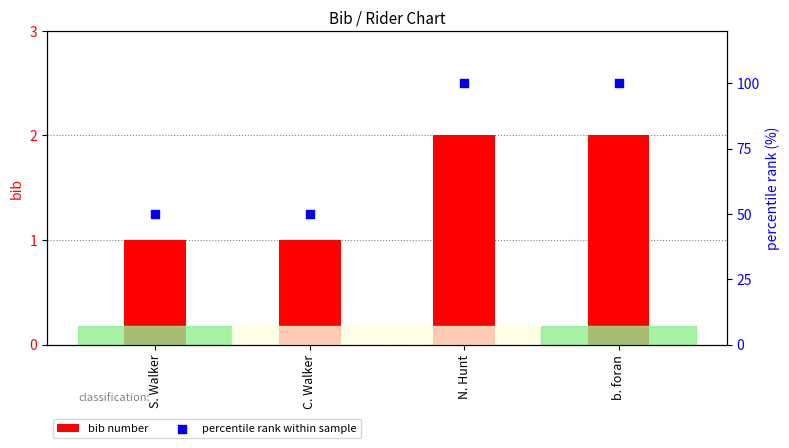

Which series has the largest total across all categories?

percentile rank within sample